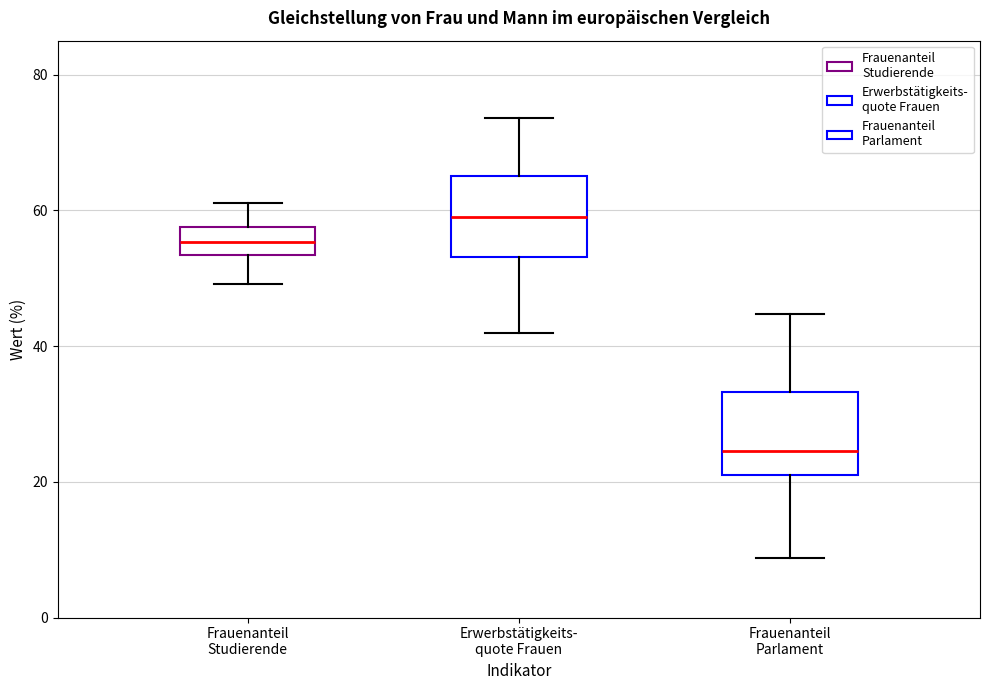

Reading left to right, read every box against the y-axis: the position of its median line, the range the box covers, and the ends of its whiskers. The values are not printed on the chart, so give them approximately, as read against the axis.

Frauenanteil Studierende: median 56, box 54 to 58, whiskers 50 to 62
Erwerbstätigkeits- quote Frauen: median 60, box 54 to 66, whiskers 42 to 74
Frauenanteil Parlament: median 24, box 22 to 34, whiskers 8 to 44